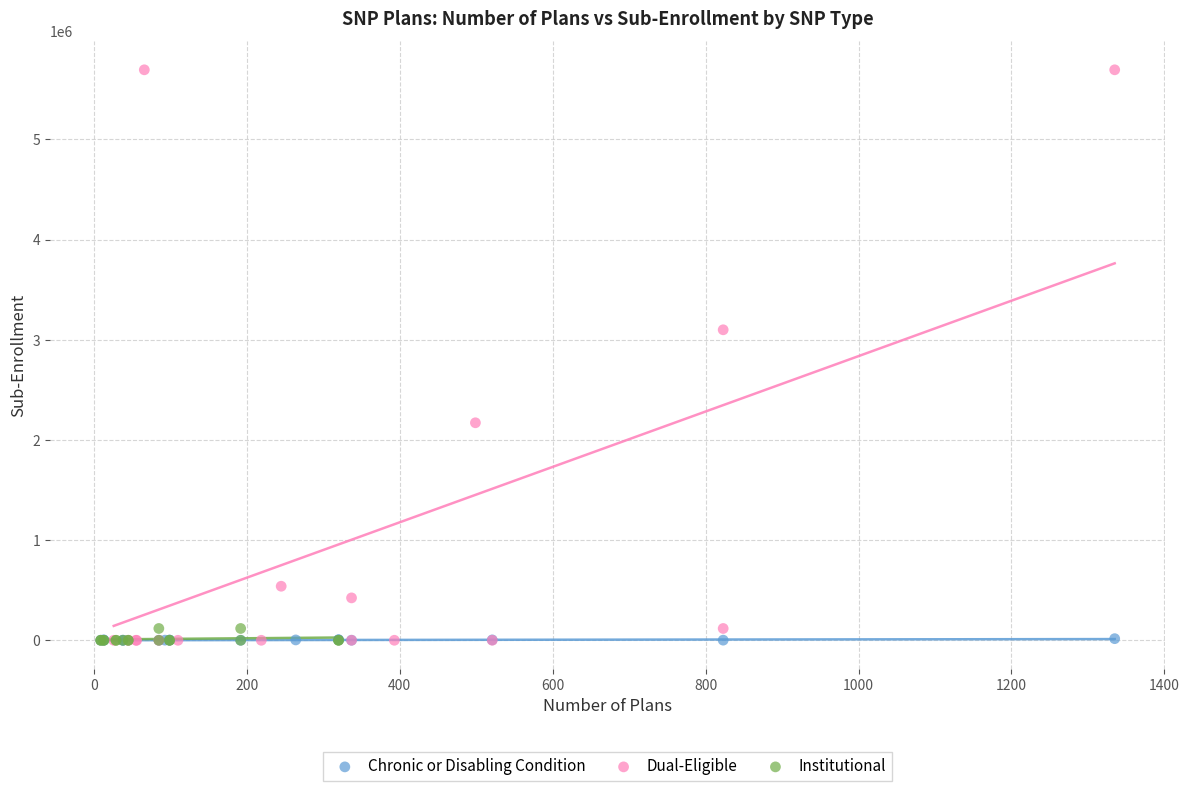

Which series has the widest spread of Y values?

Dual-Eligible